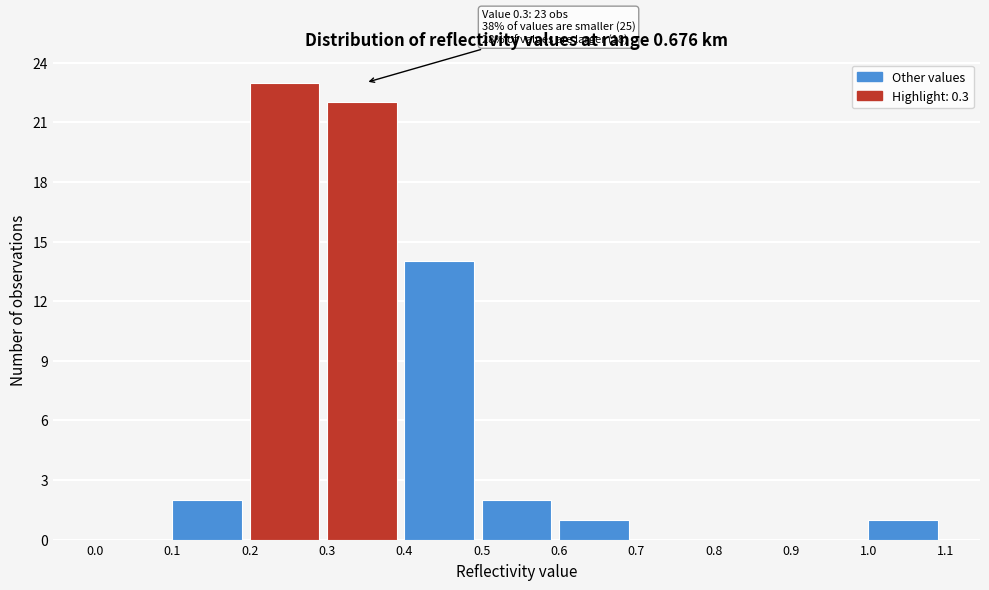

Which range on the x-axis has the tallest bar?

0.2 to 0.3